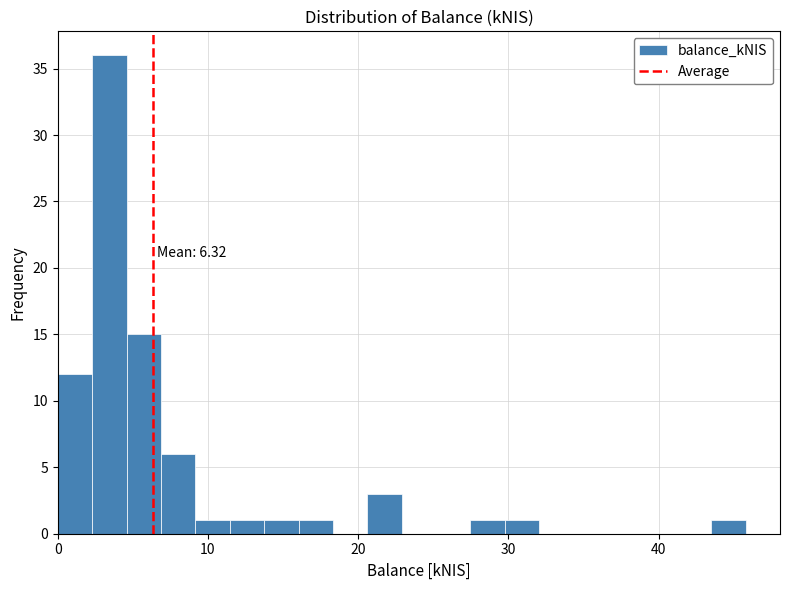

Read against the x-axis, roughly where is the centre of the tallest bar?

3